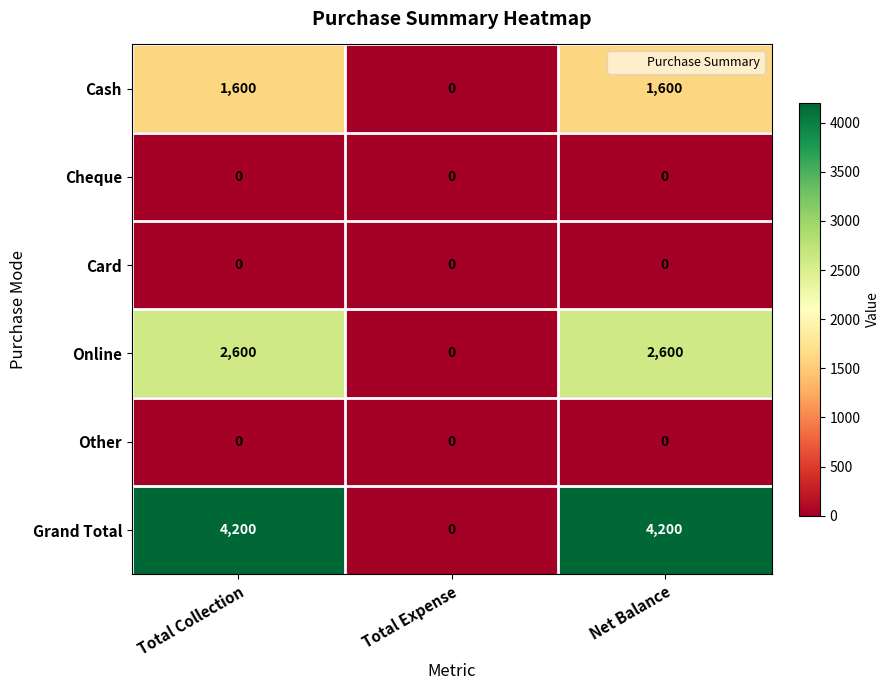

What is the difference between the second highest and minimum values in the Cash series?

1600